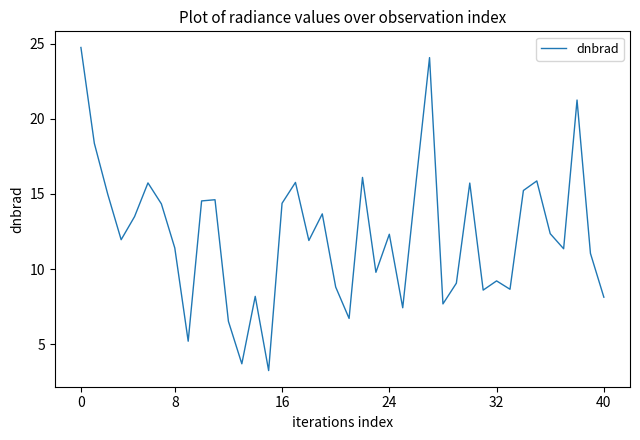

What is the maximum value shown in the chart?

24.8